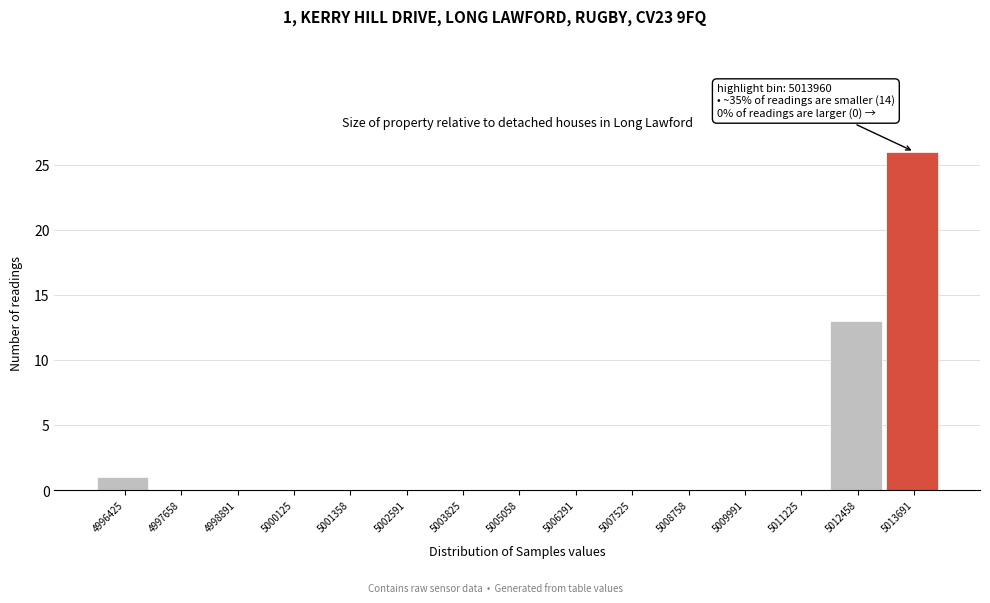

Reading right to left, extract all data points from this chart.

5013691=26	5012458=13	5011225=0	5009991=0	5008758=0	5007525=0	5006291=0	5005058=0	5003825=0	5002591=0	5001358=0	5000125=0	4998891=0	4997658=0	4996425=1